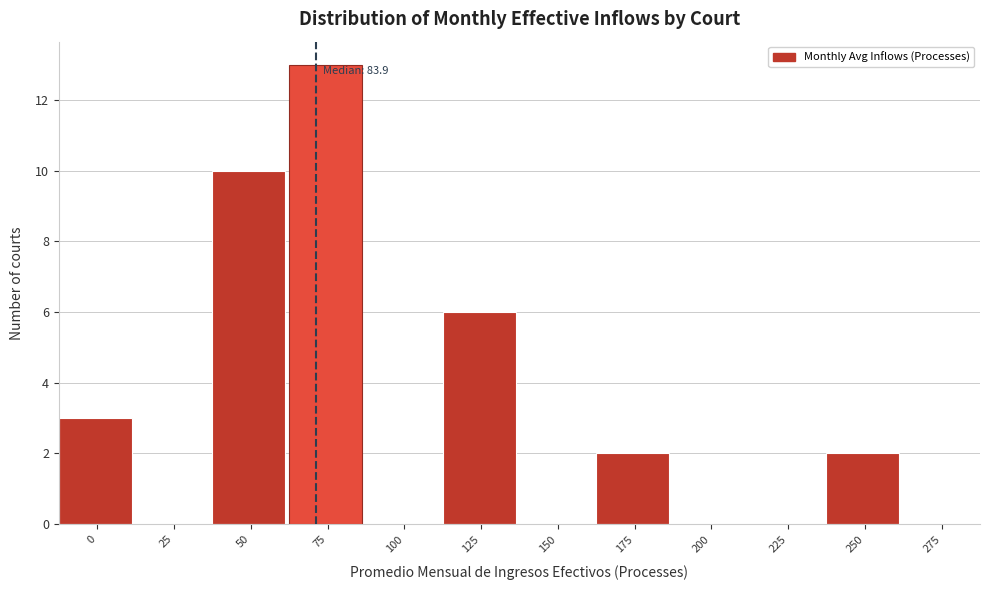

Reading left to right, transcribe all the data shown in this chart.

0=3	25=0	50=10	75=13	100=0	125=6	150=0	175=2	200=0	225=0	250=2	275=0